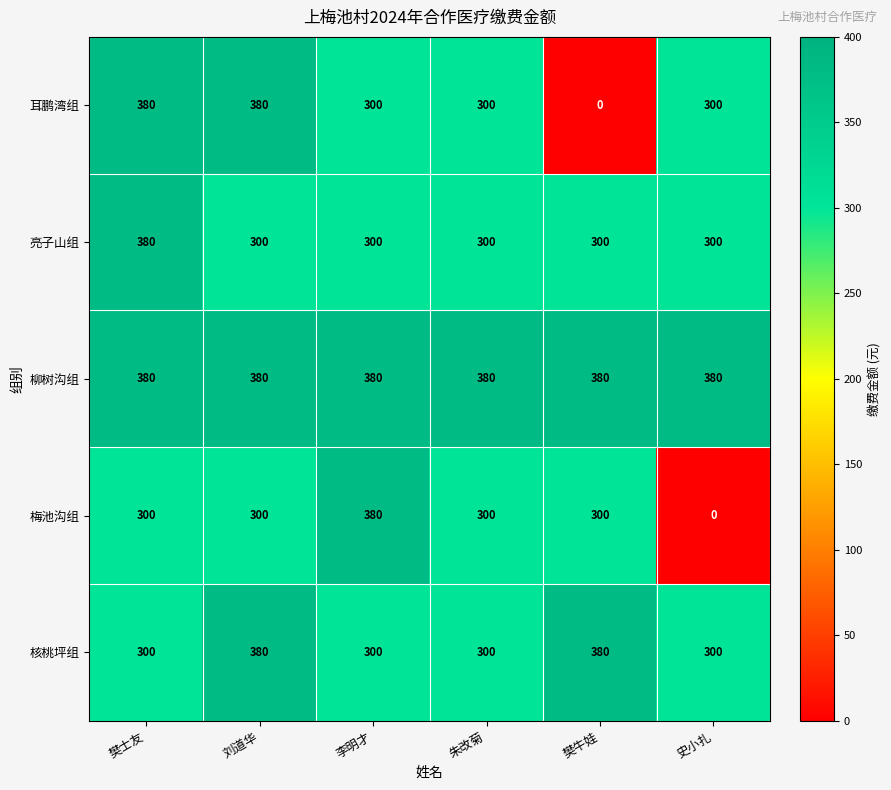

What value does the 亮子山组 series have at 史小扎?

300